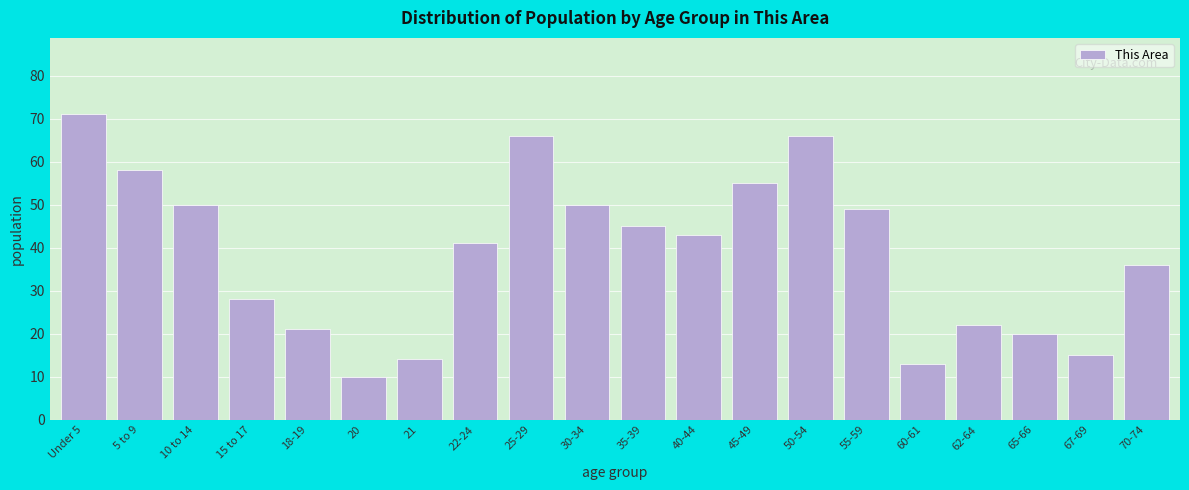

Reading left to right, list all the values displayed in this chart.

Under 5=71	5 to 9=58	10 to 14=50	15 to 17=28	18-19=21	20=10	21=14	22-24=41	25-29=66	30-34=50	35-39=45	40-44=43	45-49=55	50-54=66	55-59=49	60-61=13	62-64=22	65-66=20	67-69=15	70-74=36